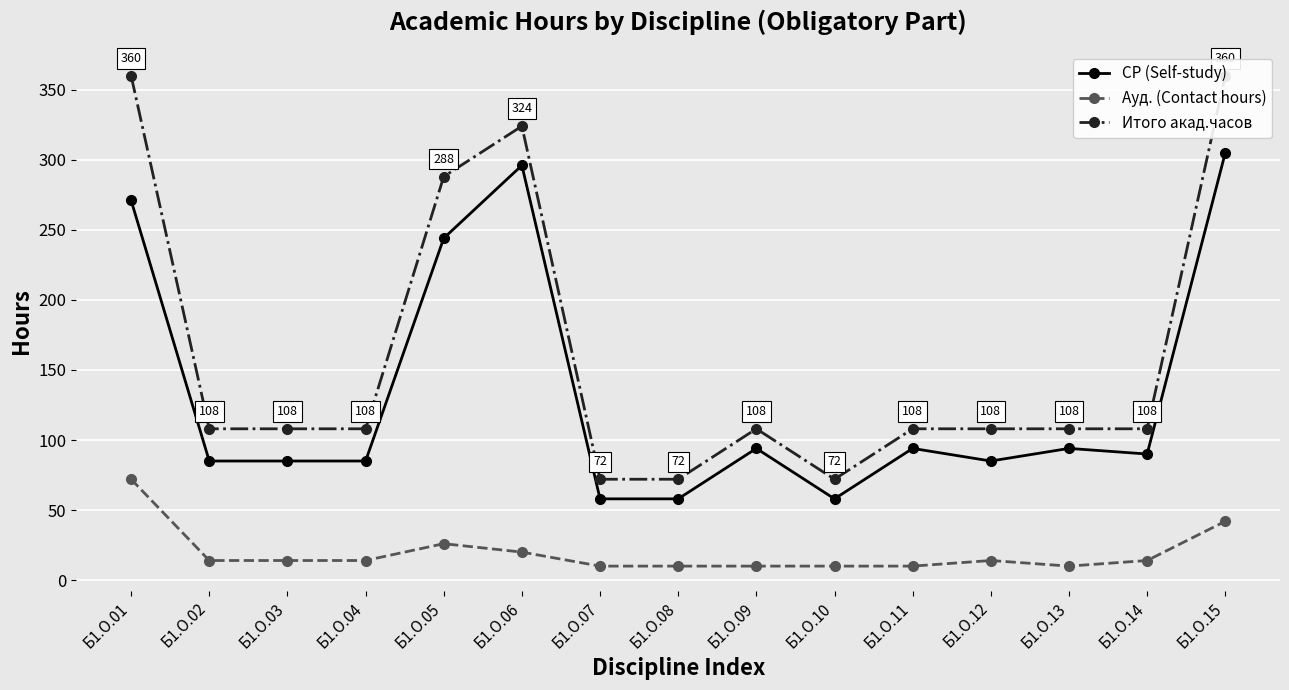

Between Б1.О.13 and Б1.О.04, which is larger?

Б1.О.13